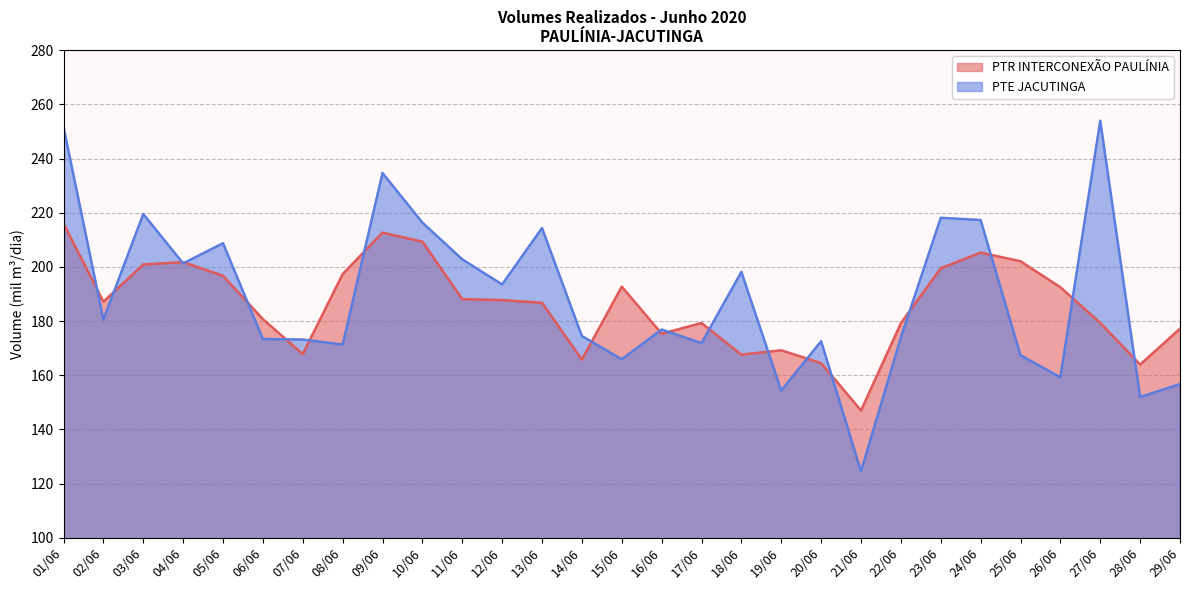

True or false: PTR INTERCONEXÃO PAULÍNIA has more than 1 interior local peaks.

True